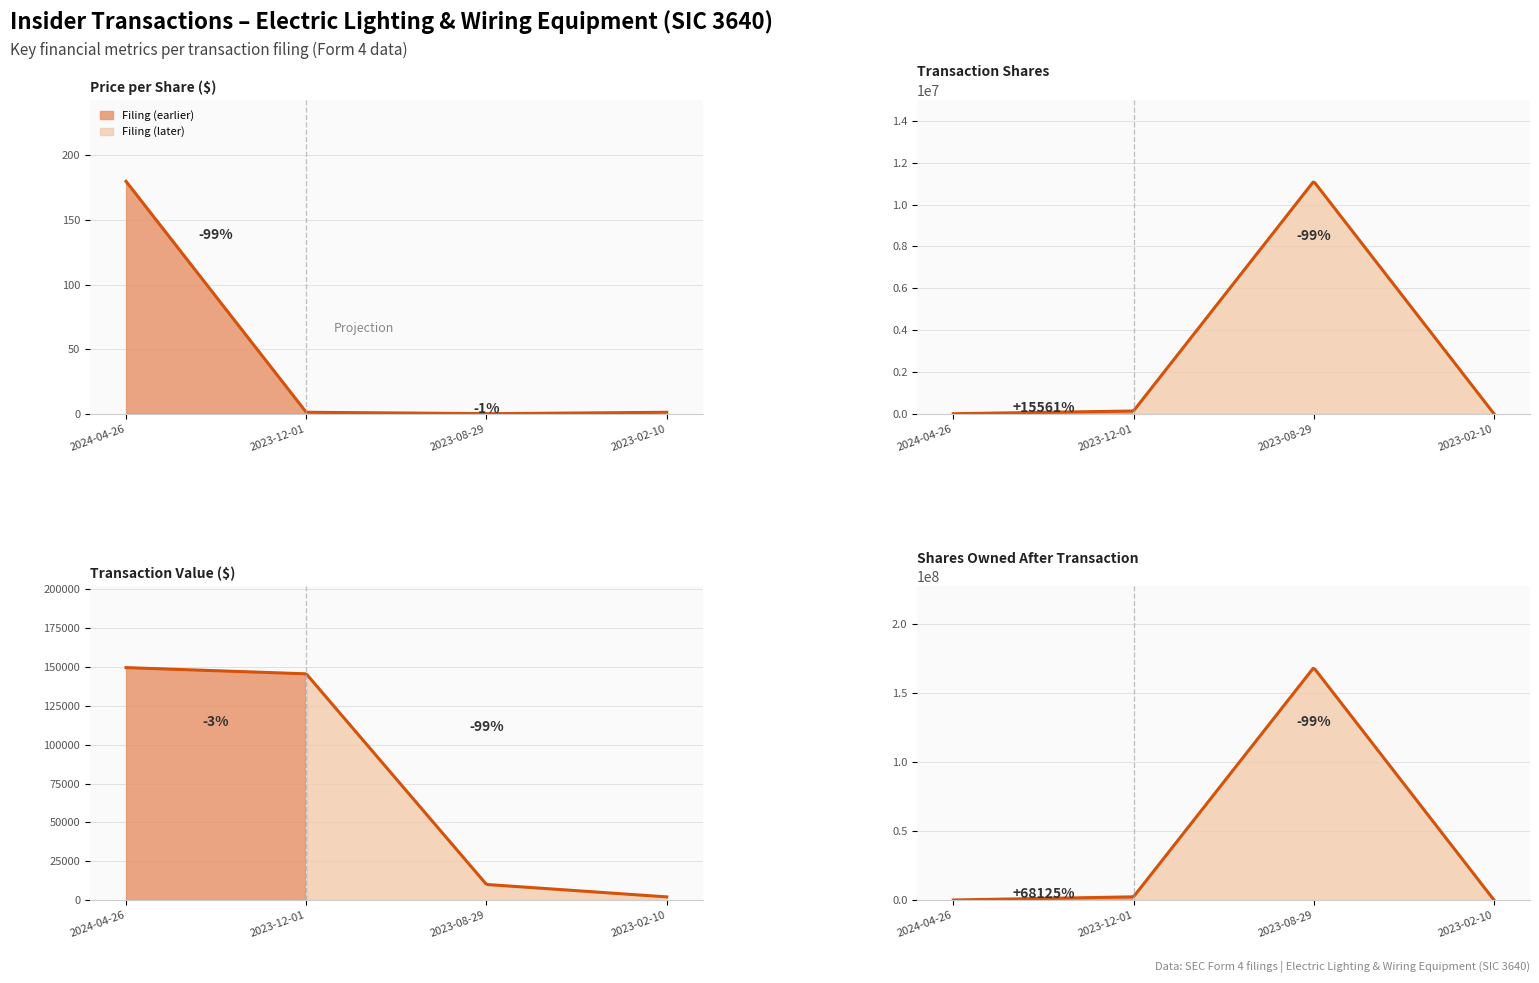

Reading left to right, what are all the values shown in this chart?

transactionPricePerShare: 179.9	1.1	0.0	1.1
transactionShares: 832.0	130300.0	11111111.0	1800.0
transactionValue: 149670.0	145662.0	10000.0	1998.0
sharesOwnedFollowingTransaction: 3368.0	2297831.0	168611111.0	22100.0